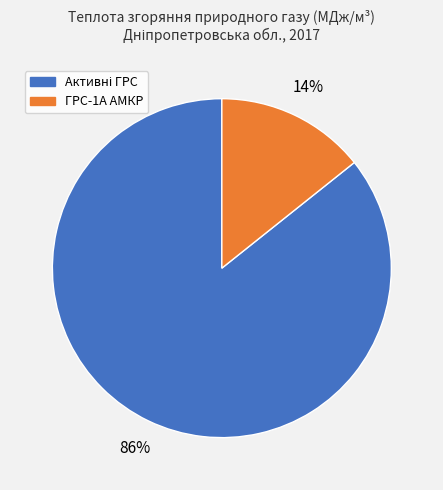

To the nearest percent, what is the average slice percentage?

50%